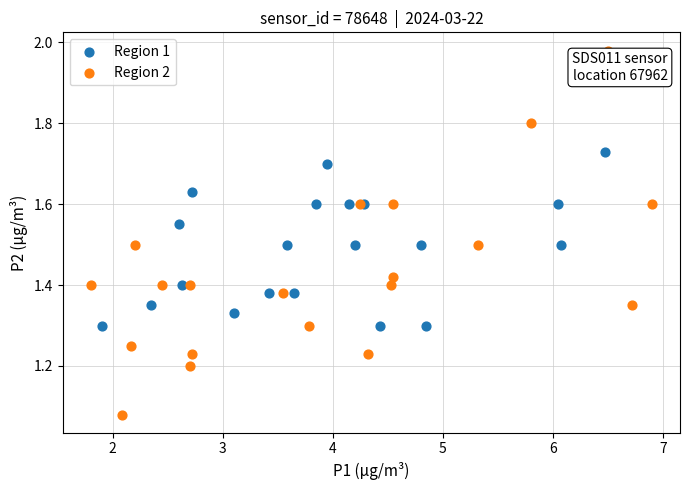

Which series has the largest Y range (max minus min)?

Region 2